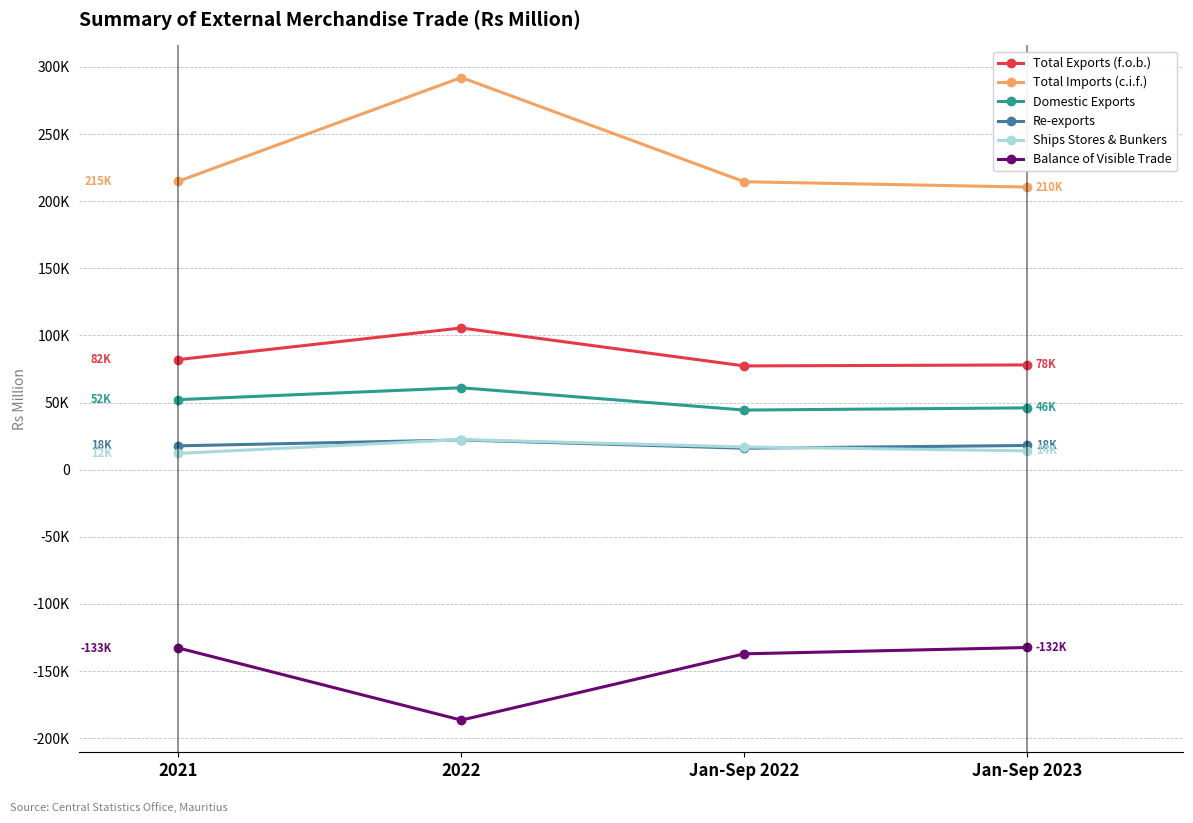

What are all the series names shown in the legend?

Total Exports (f.o.b.), Total Imports (c.i.f.), Domestic Exports, Re-exports, Ships Stores & Bunkers, Balance of Visible Trade